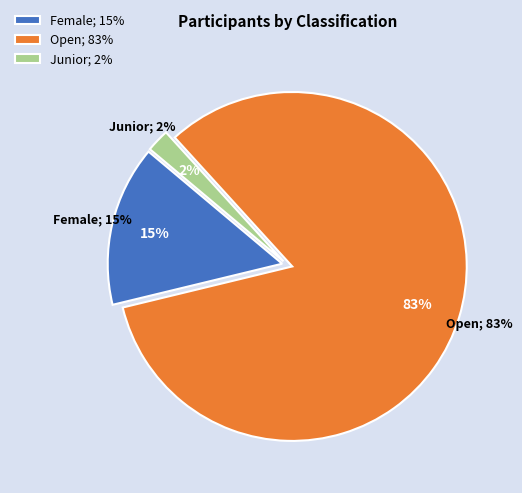

To the nearest percent, what is the average slice percentage?

33%